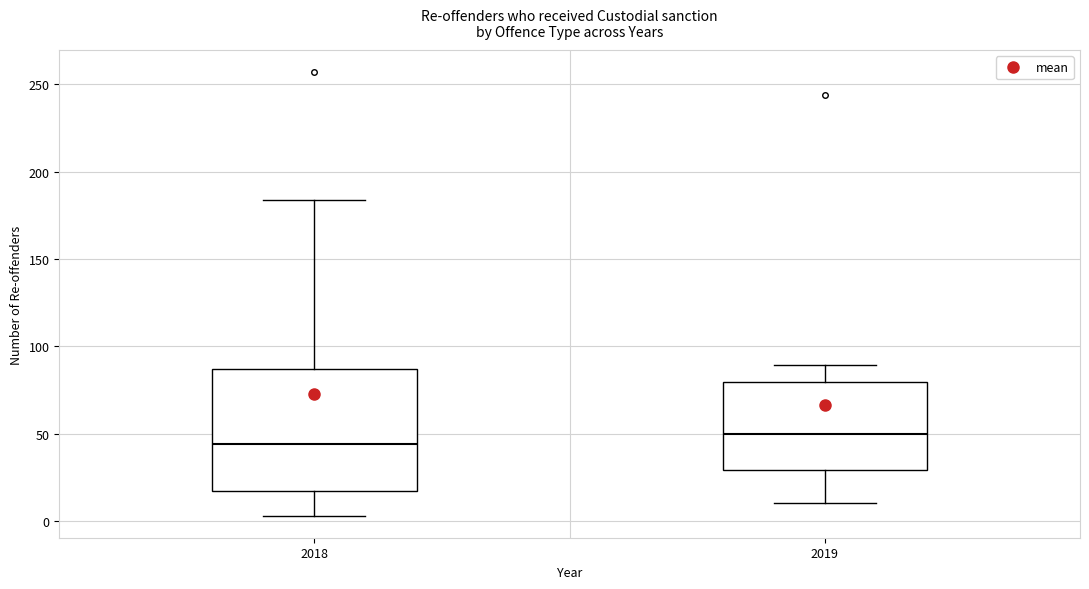

Where does the lower whisker of the box at x = 2019 end on the y-axis? The values are not printed on the chart, so give them approximately, as read against the axis.

10